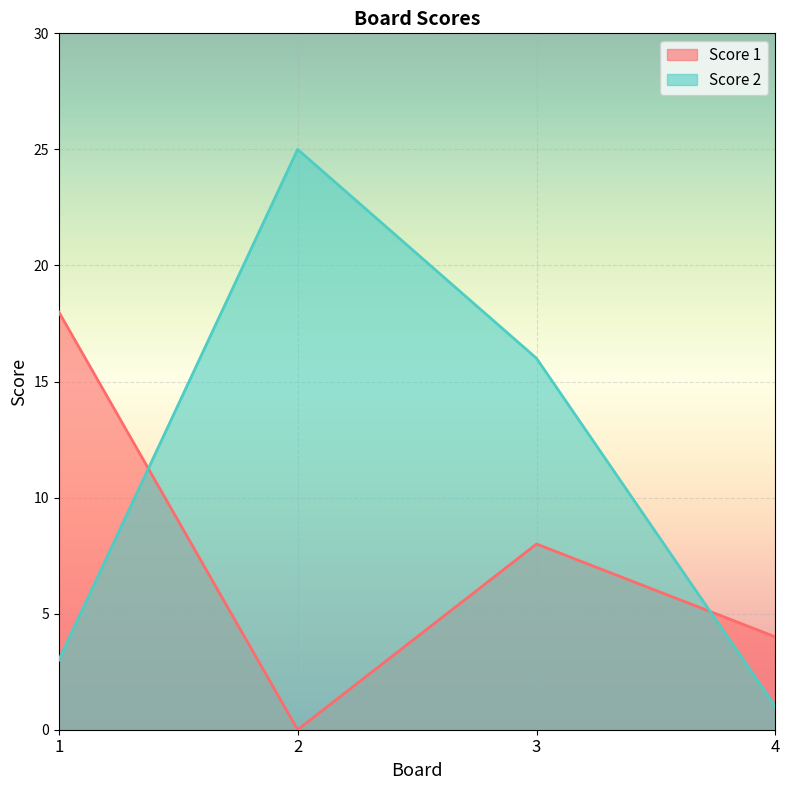

Which series has the largest range (max minus min)?

Score 2